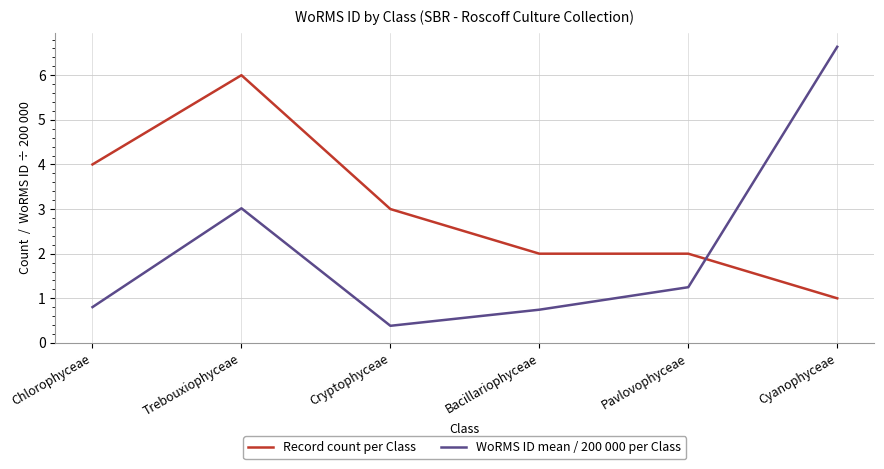

What is the minimum value for Record count per Class?

1.0